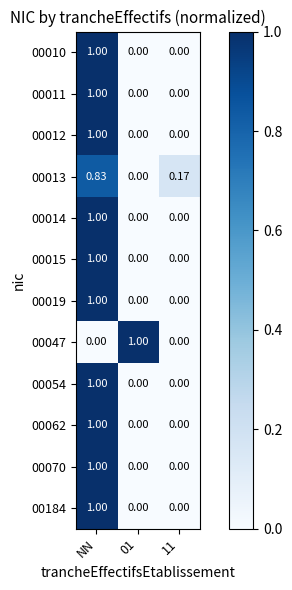

At which category is the sum across all series the highest?

NN